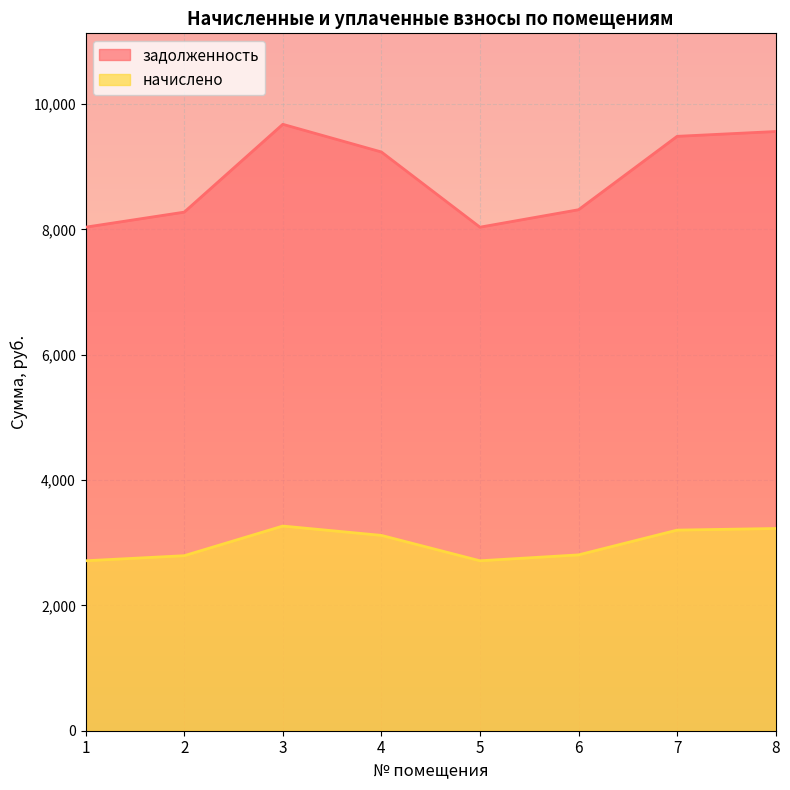

Reading left to right, list all the values displayed in this chart.

задолженность: 8035.2	8275.2	9676.8	9235.2	8035.2	8313.6	9484.8	9561.6
начислено: 2711.9	2792.9	3265.9	3116.9	2711.9	2805.8	3201.1	3227.0